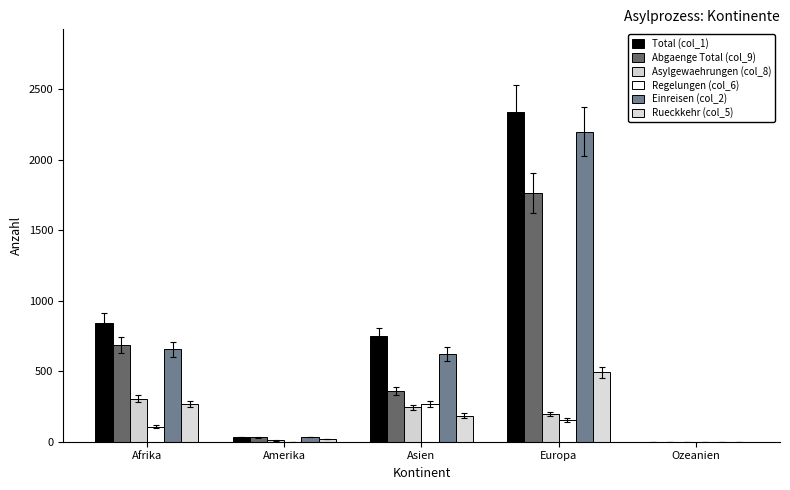

Reading left to right, transcribe all the data shown in this chart.

Total (col_1): 844	33	749	2341	1
Abgaenge Total (col_9): 687	32	358	1766	0
Asylgewaehrungen (col_8): 305	9	244	196	0
Regelungen (col_6): 107	0	267	153	0
Einreisen (col_2): 655	33	622	2201	1
Rueckkehr (col_5): 270	19	186	492	0